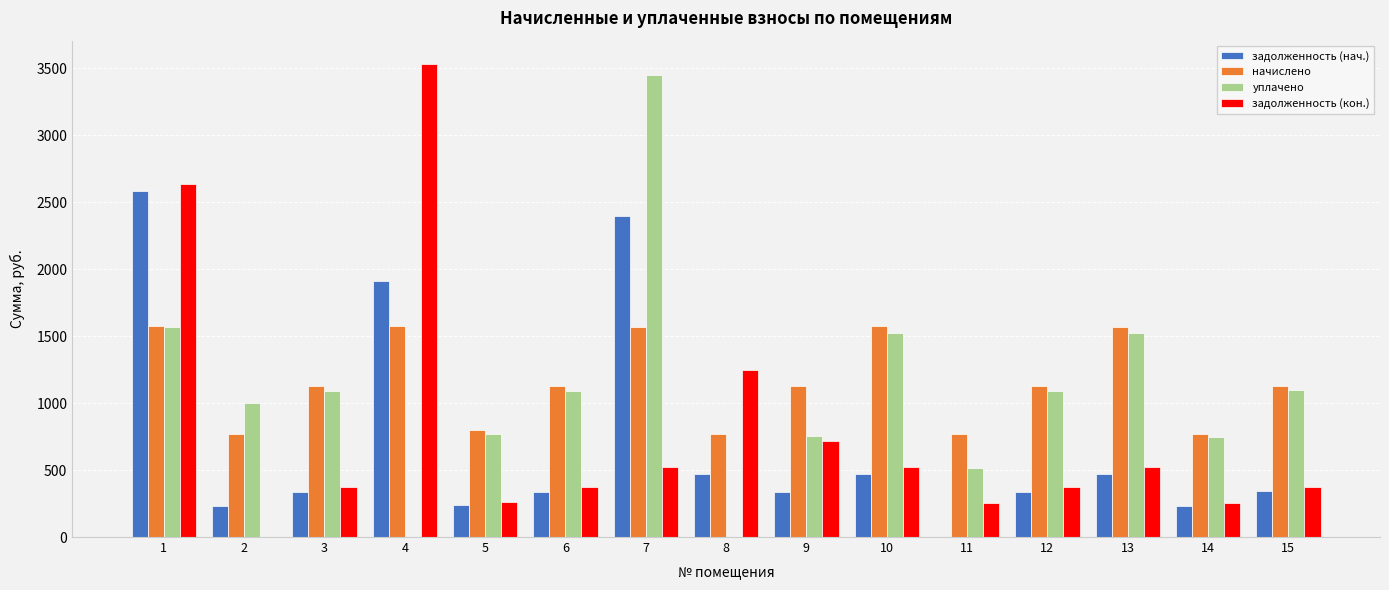

What is the sum of all задолженность (нач.) values?

10714.8